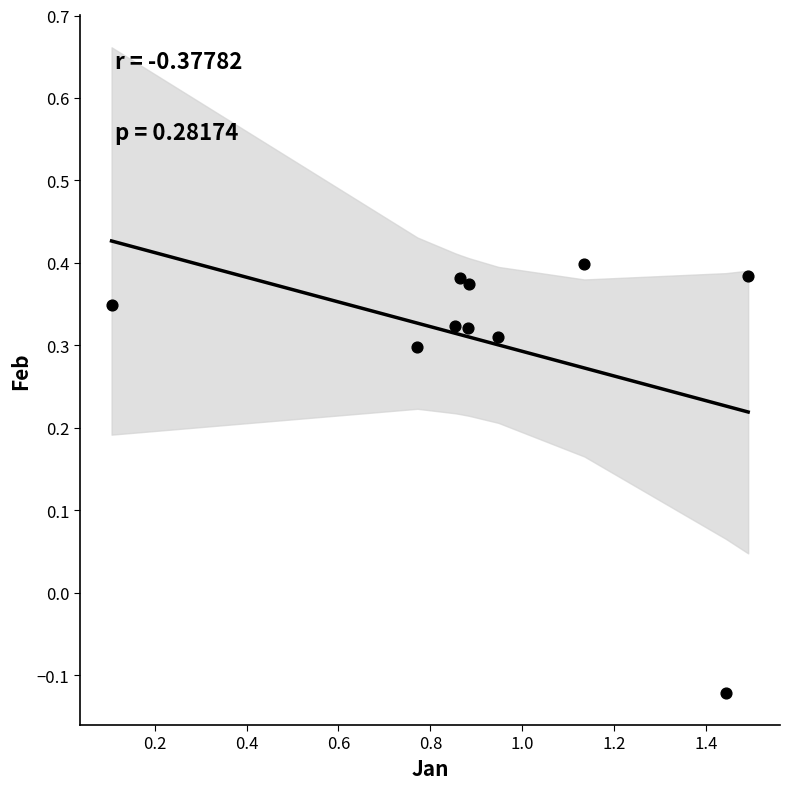

What is the range of X values (max minus min)?

1.4